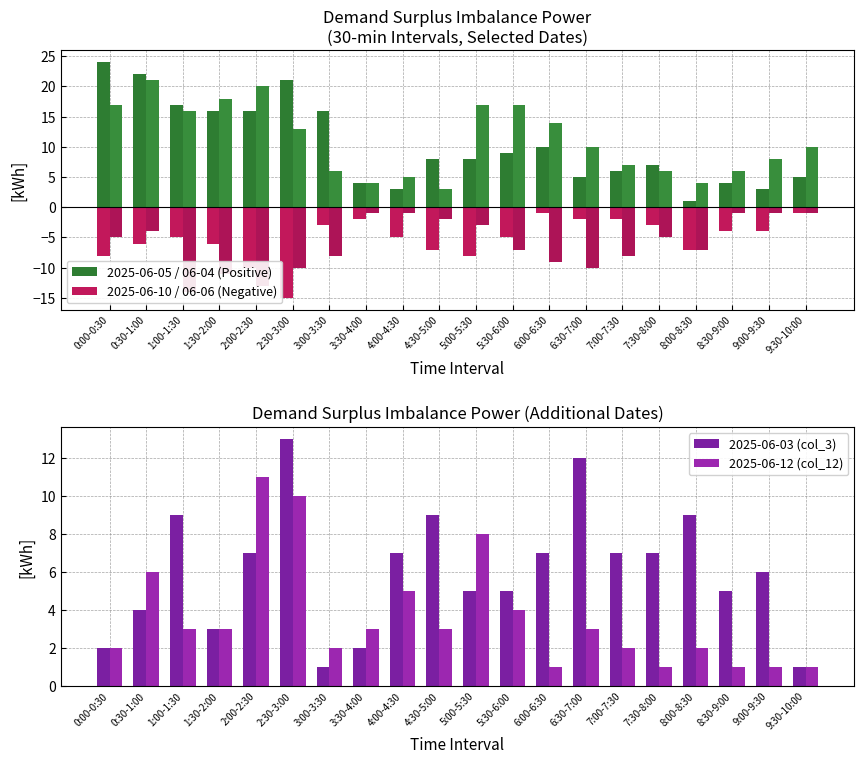

The 2025-06-05 (col_5) series shows 8 at 5:00-5:30. True or false?

True